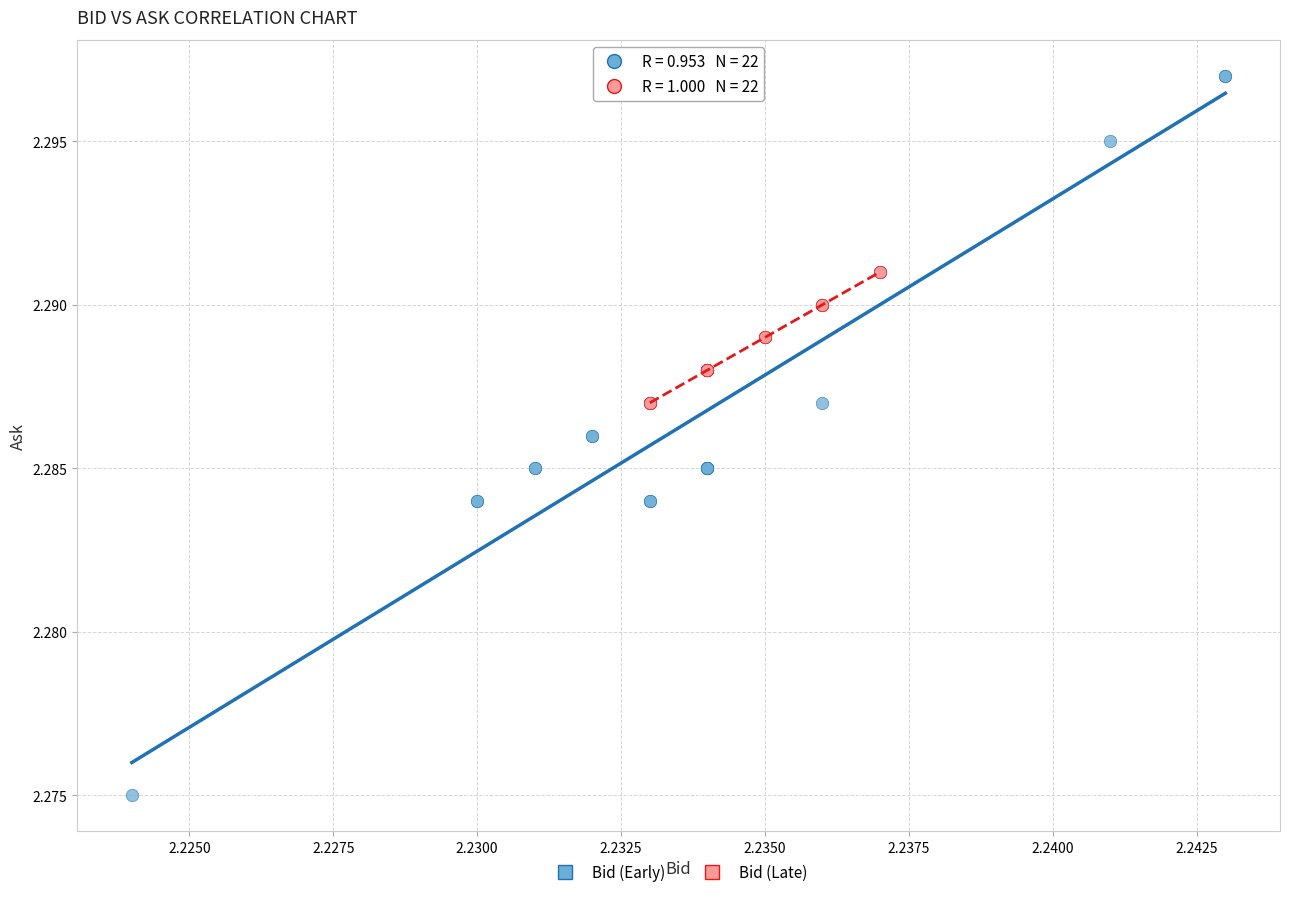

Which series contains the lowest Y value?

Bid (Early)